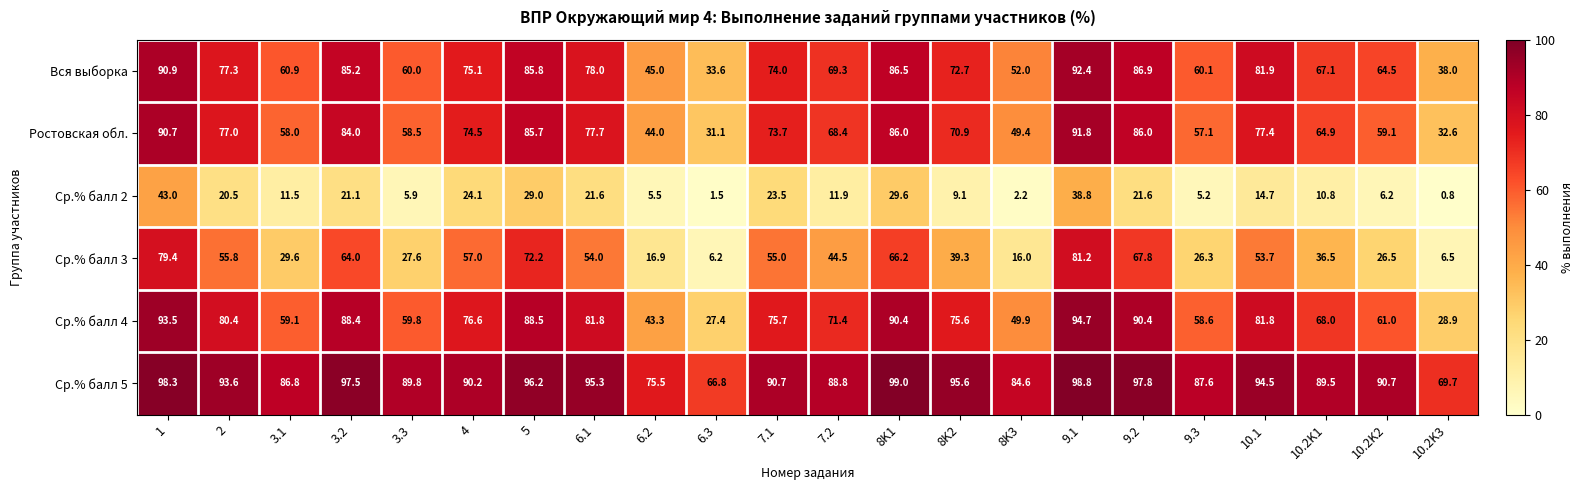

The Ср.% балл 5 series shows 86.8 at 3.1. True or false?

True